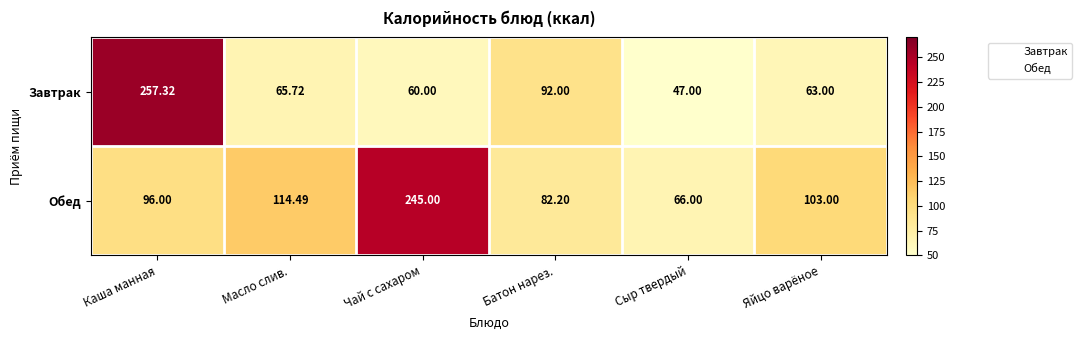

At which category is the sum across all series the highest?

Каша манная